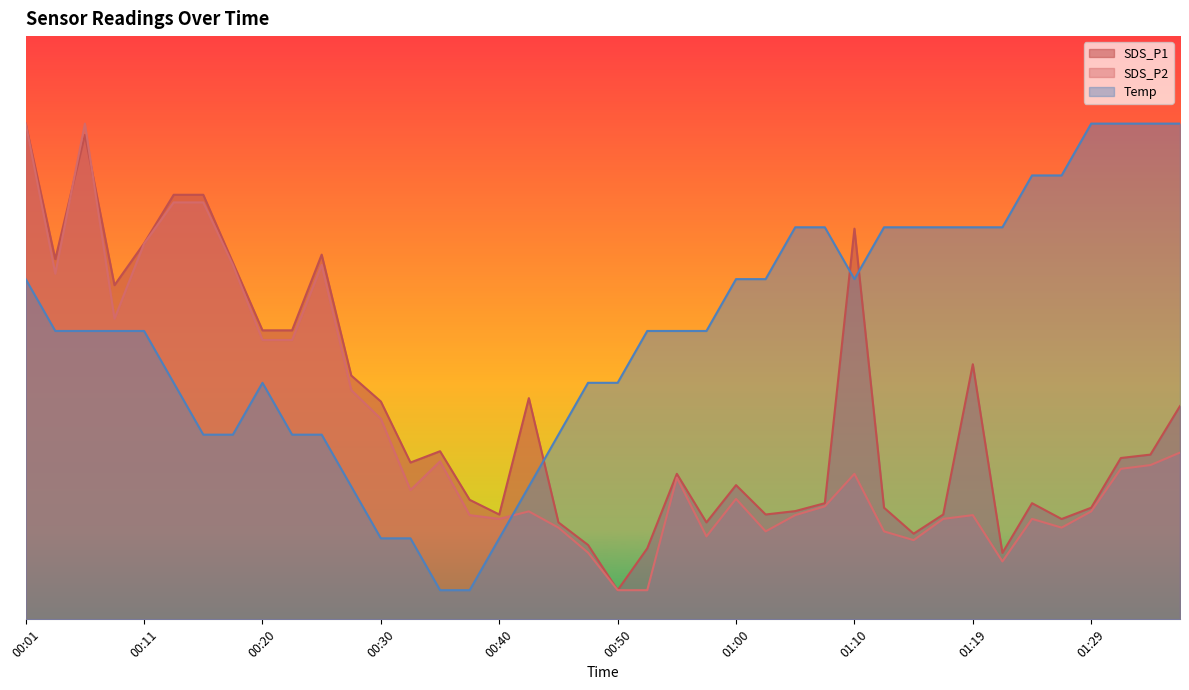

Rank the categories by SDS_P1 value from lowest to highest.

00:50, 01:22, 00:52, 00:47, 01:15, 00:45, 00:57, 01:27, 00:40, 01:02, 01:17, 01:05, 01:12, 01:29, 01:07, 01:24, 00:38, 01:00, 00:55, 00:33, 01:32, 01:34, 00:35, 01:37, 00:30, 00:43, 00:28, 01:19, 00:20, 00:23, 00:08, 00:18, 00:03, 00:25, 00:11, 01:10, 00:13, 00:16, 00:06, 00:01